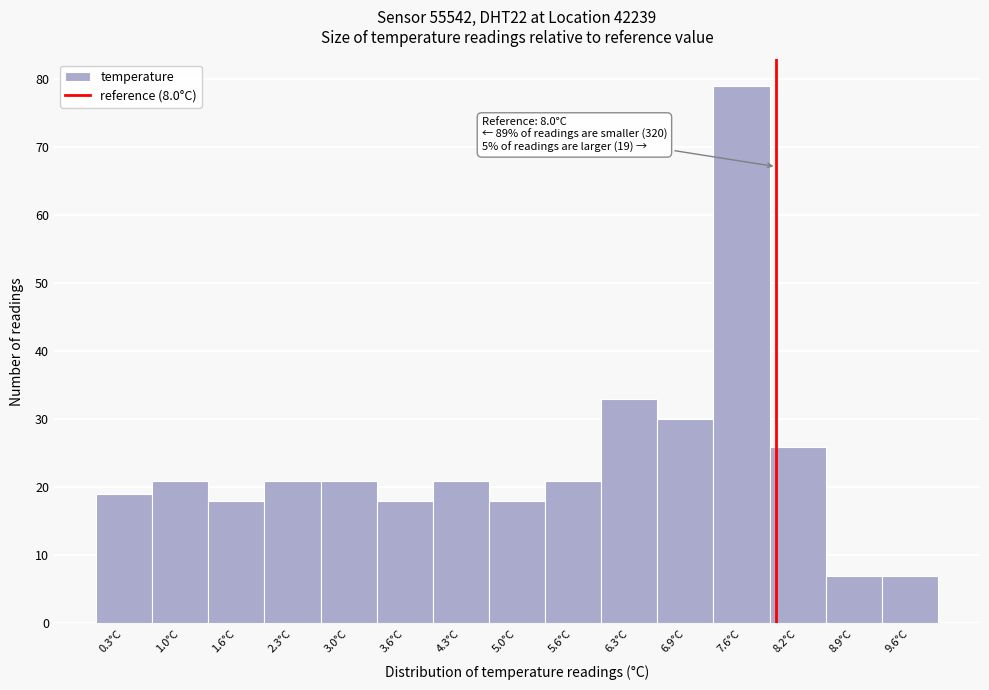

Over which range of the x-axis is the bar tallest?

7.26 to 7.92